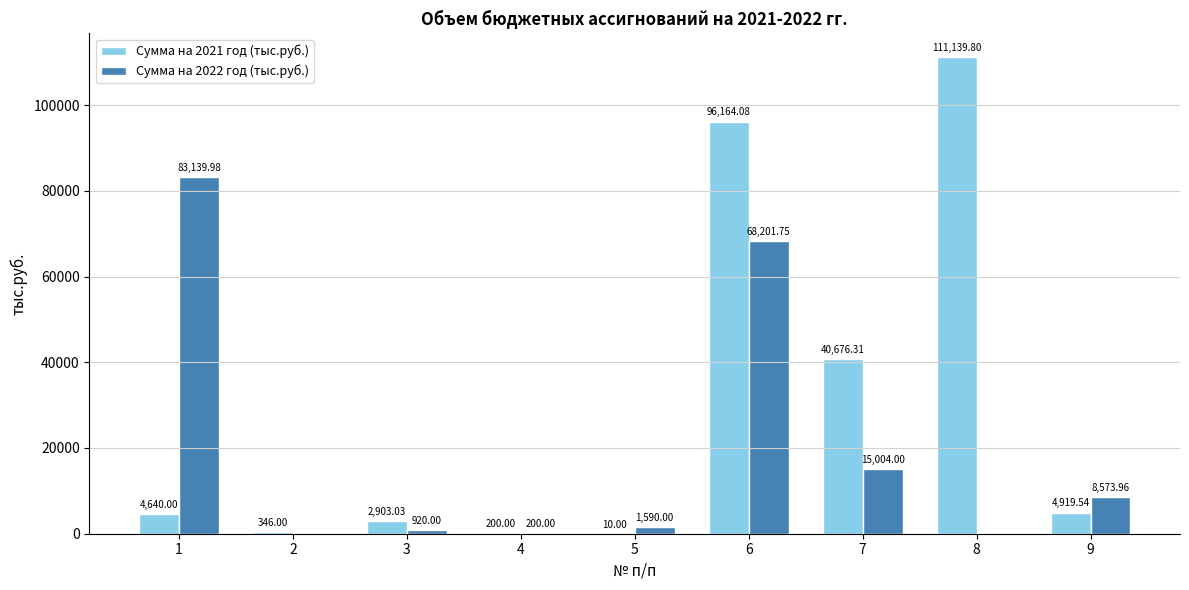

What are all the series names shown in the legend?

Сумма на 2021 год (тыс.руб.), Сумма на 2022 год (тыс.руб.)